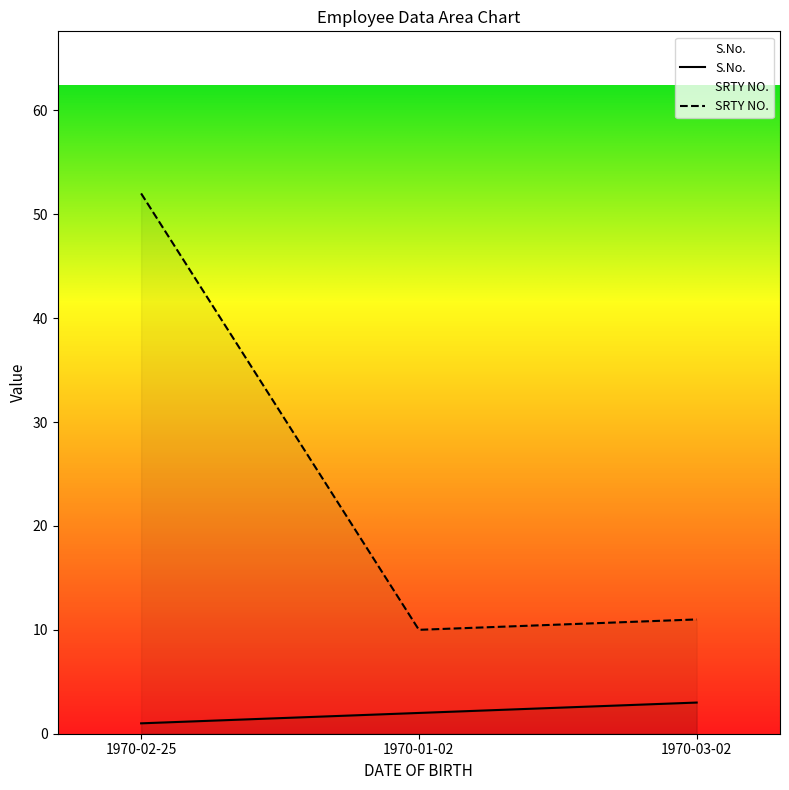

What are all the series names shown in the legend?

S.No., SRTY NO.